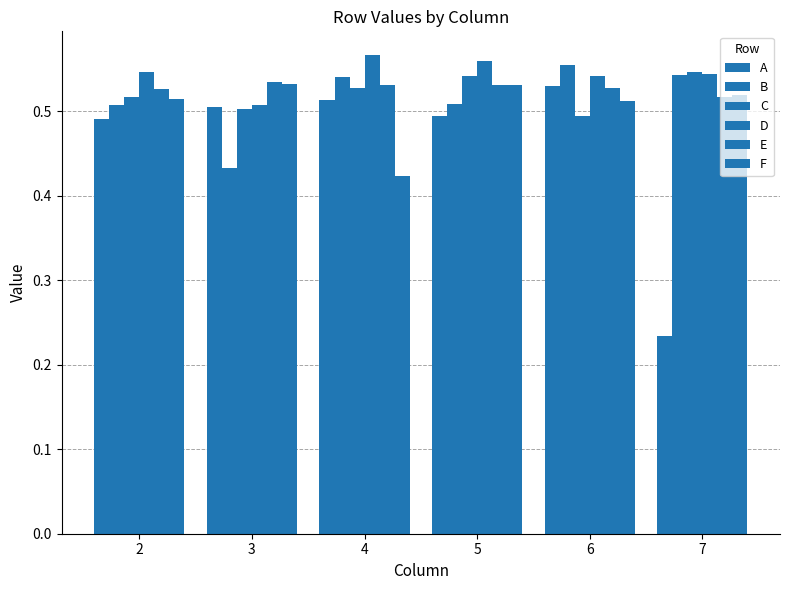

Where is E nearest to the value 0?

7